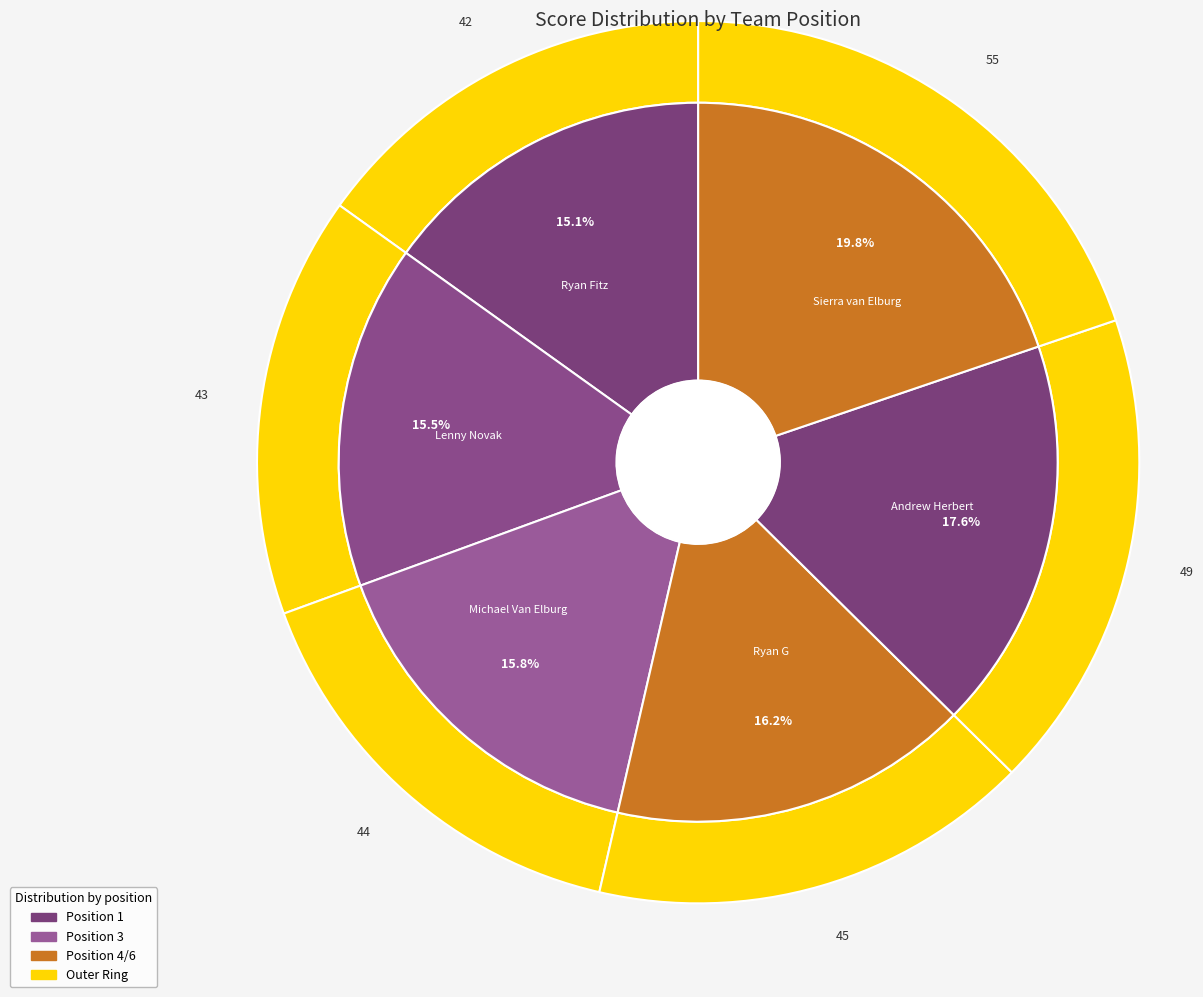

To the nearest percent, what is the average slice percentage?

17%